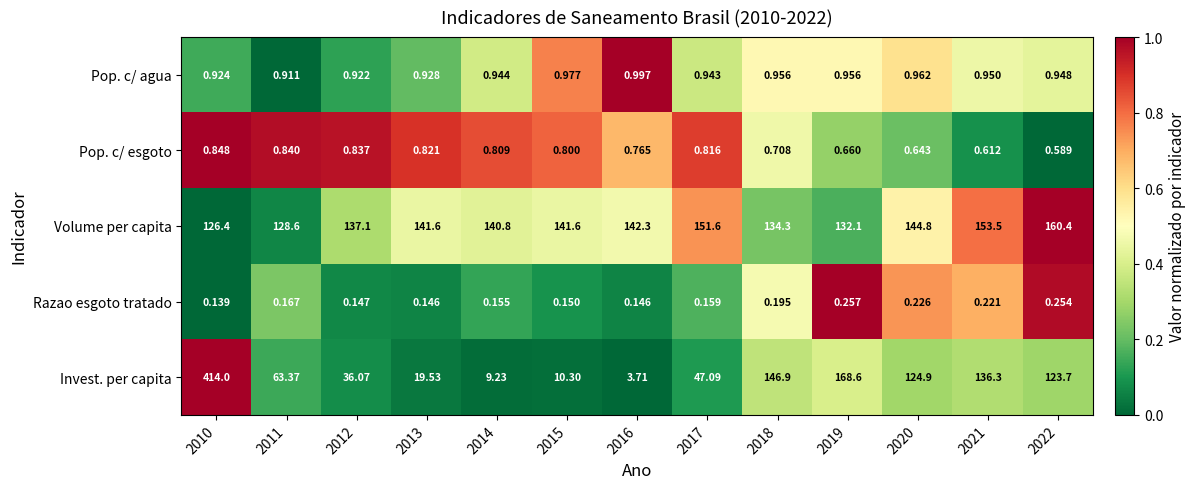

Which series changed the most between 2012 and 2014?

Invest. per capita